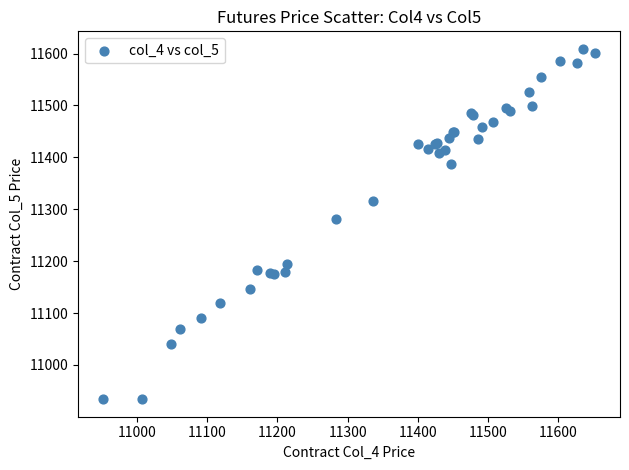

What Y value in the scatter plot is closest to 11271?

11281